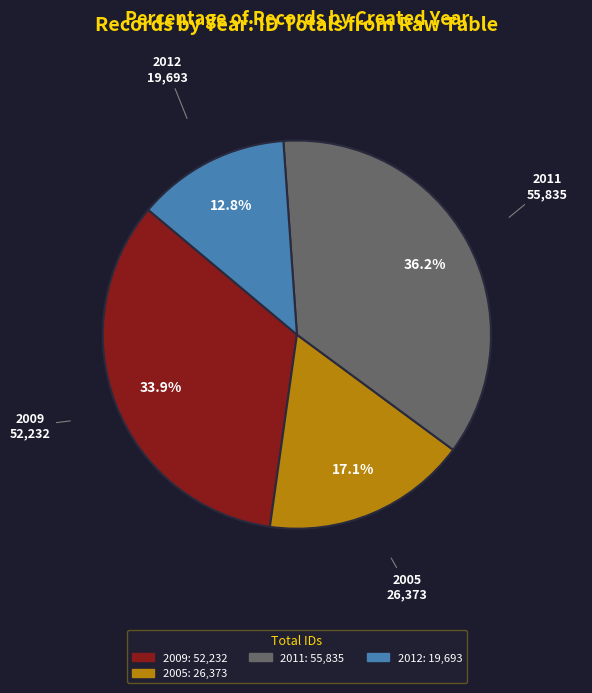

Does any single category account for the majority?

No